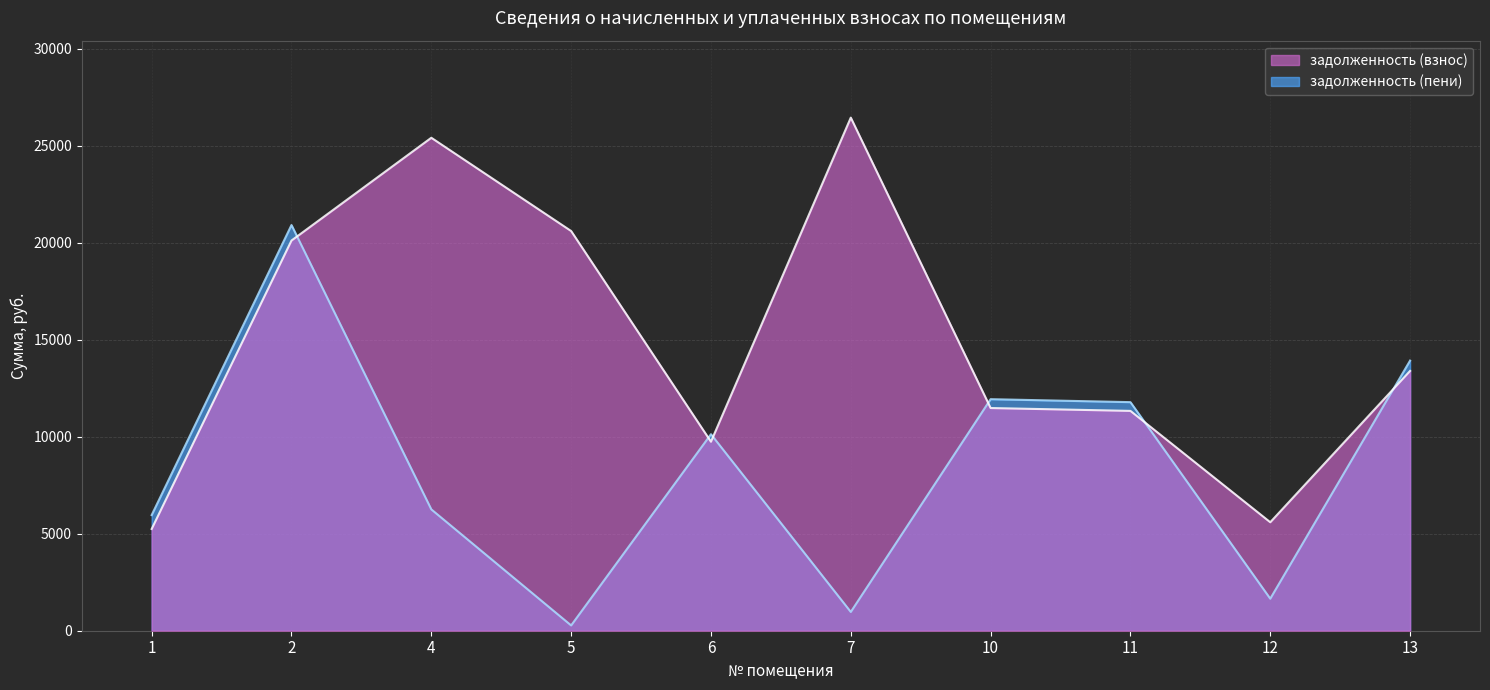

Count the number of data series in this chart.

2